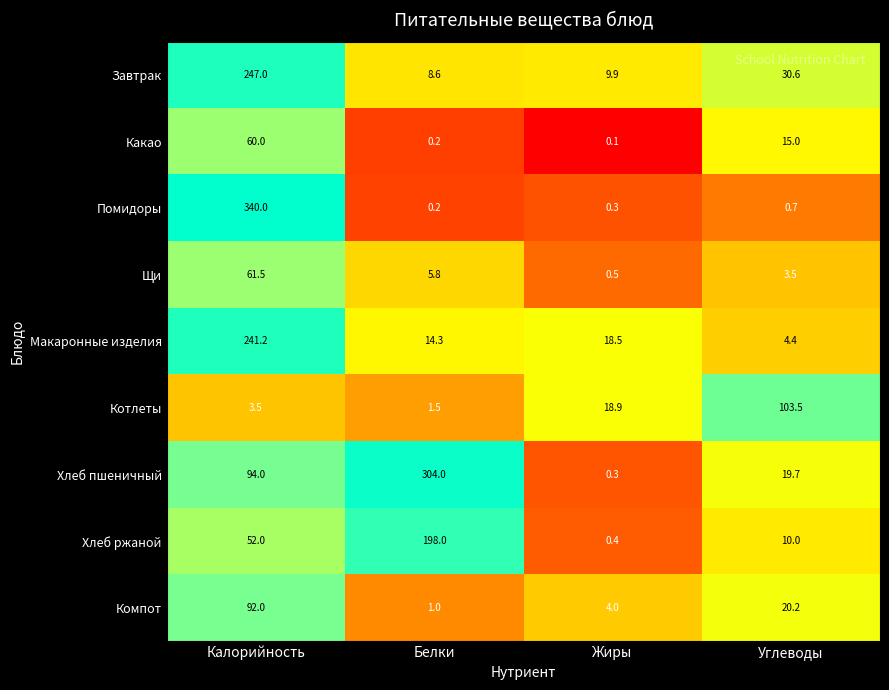

What is the spread (max minus min) of values at Жиры?

18.8